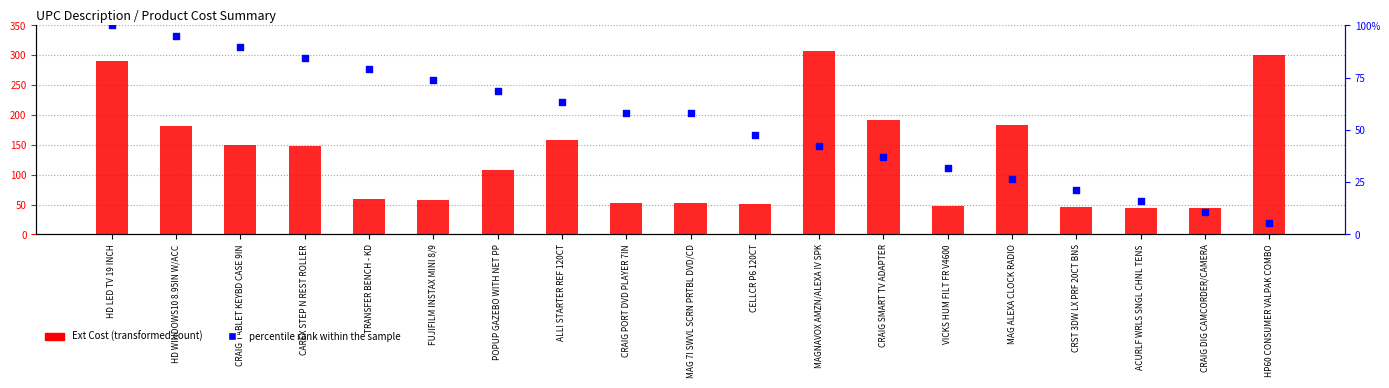

At which category is the sum across all series the highest?

HD LED TV 19 INCH